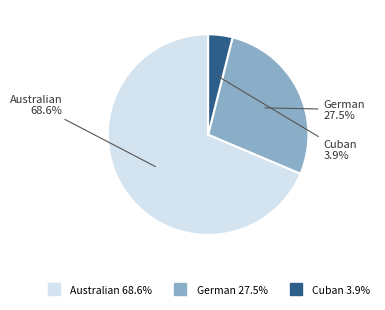

To the nearest percent, what is the combined percentage of German and Cuban?

31%